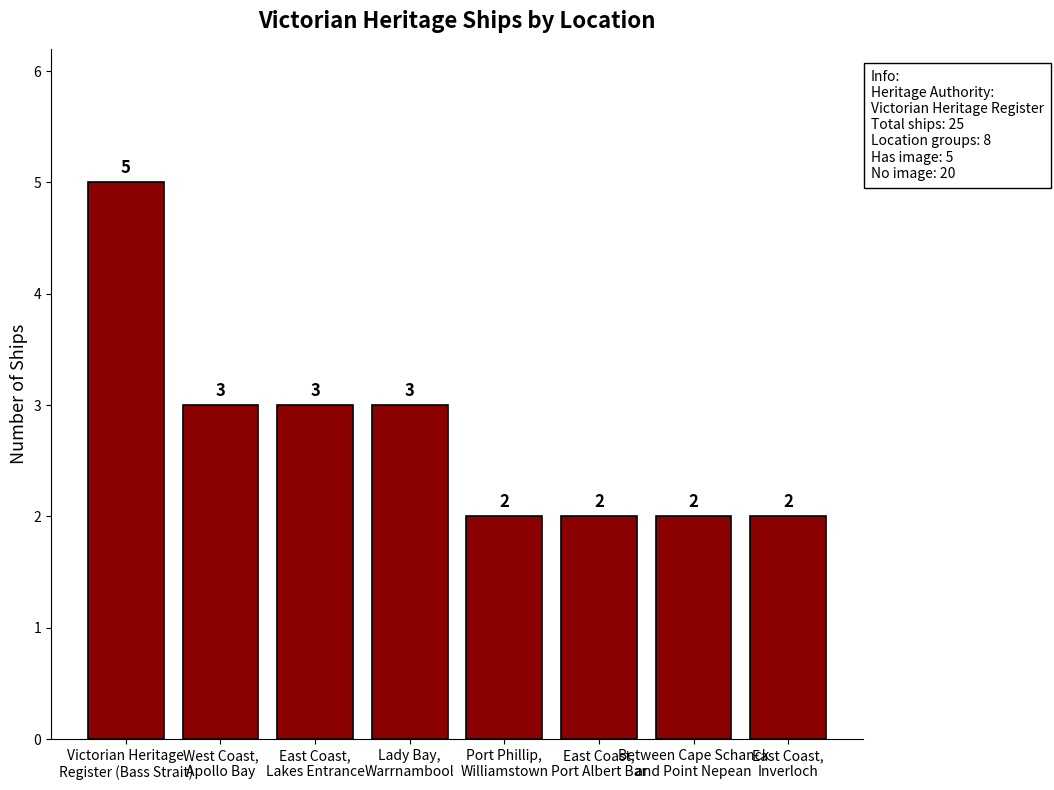

What is the change in value from East Coast,
Lakes Entrance to East Coast,
Port Albert Bar?

-1